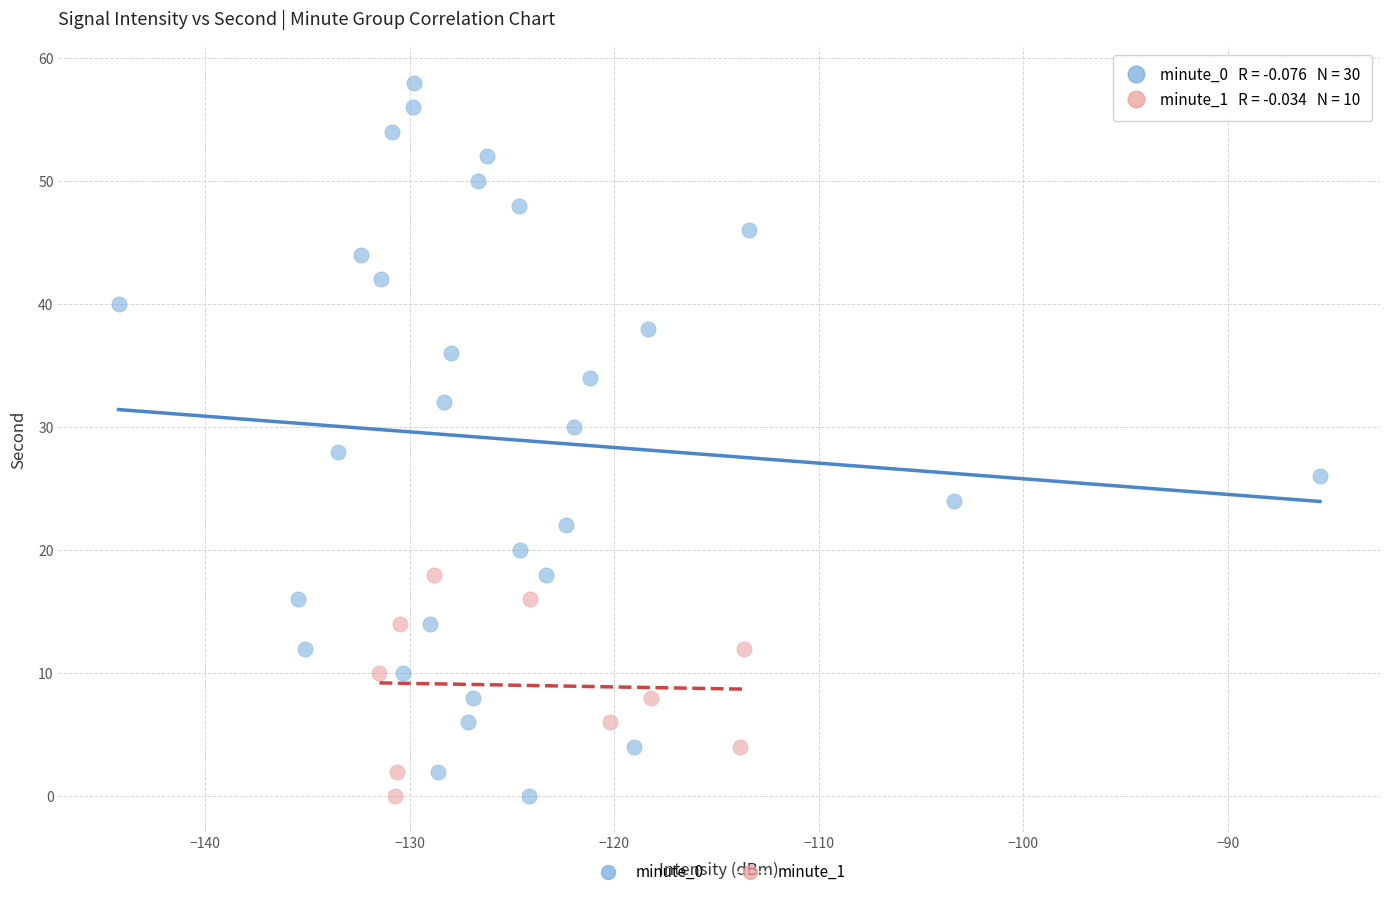

Which series has the largest Y range (max minus min)?

minute_0